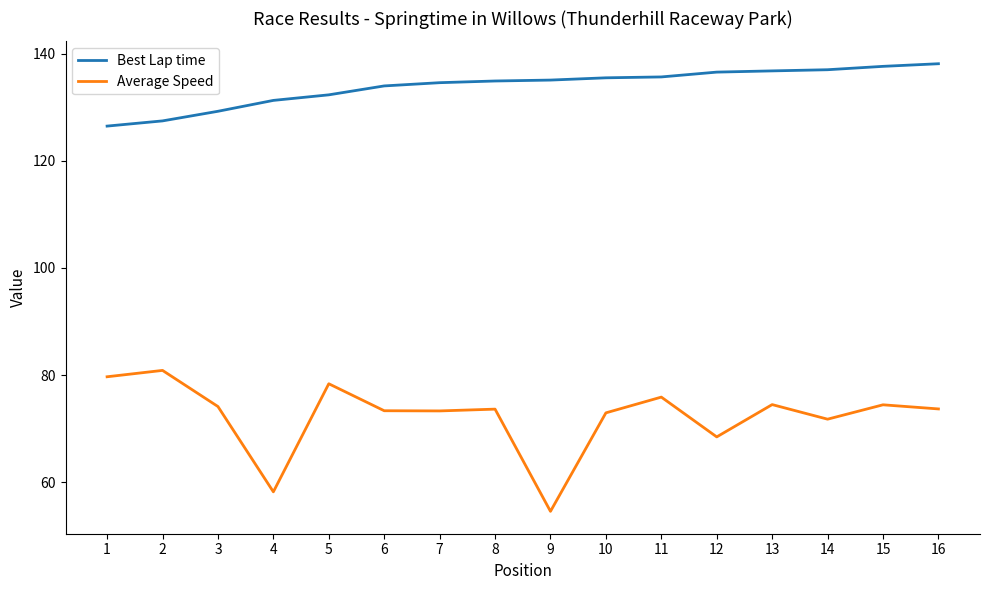

Rank the series at 4 from highest to lowest value.

Best Lap time, Average Speed